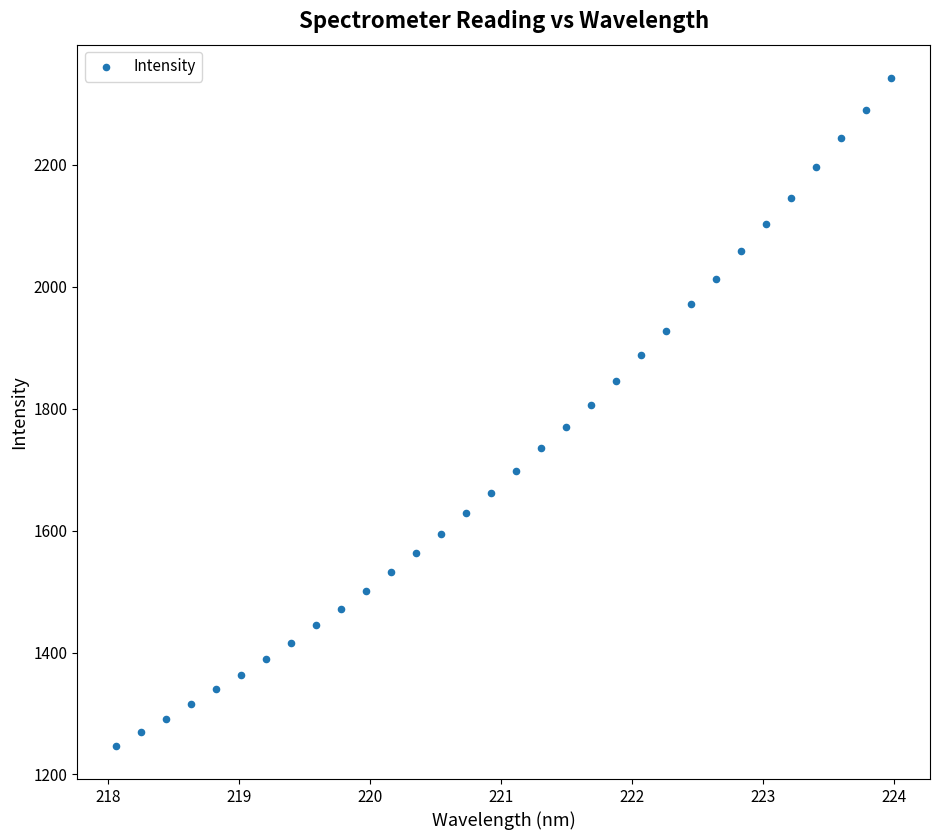

What is the range of Y values (max minus min)?

1095.4